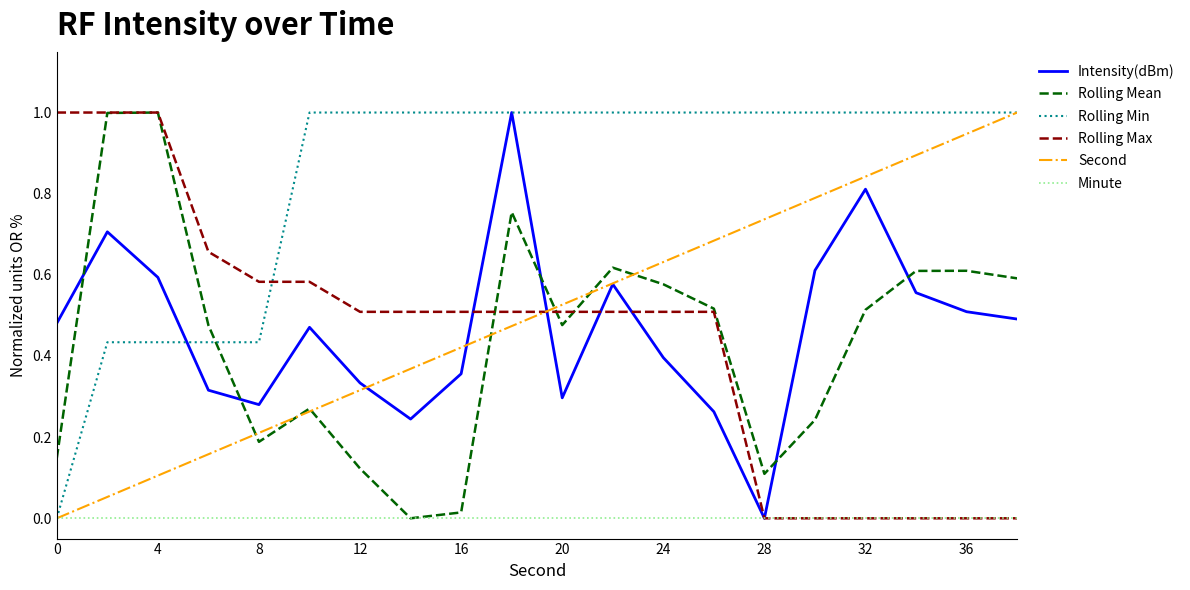

Which series has the largest total across all categories?

Rolling Min